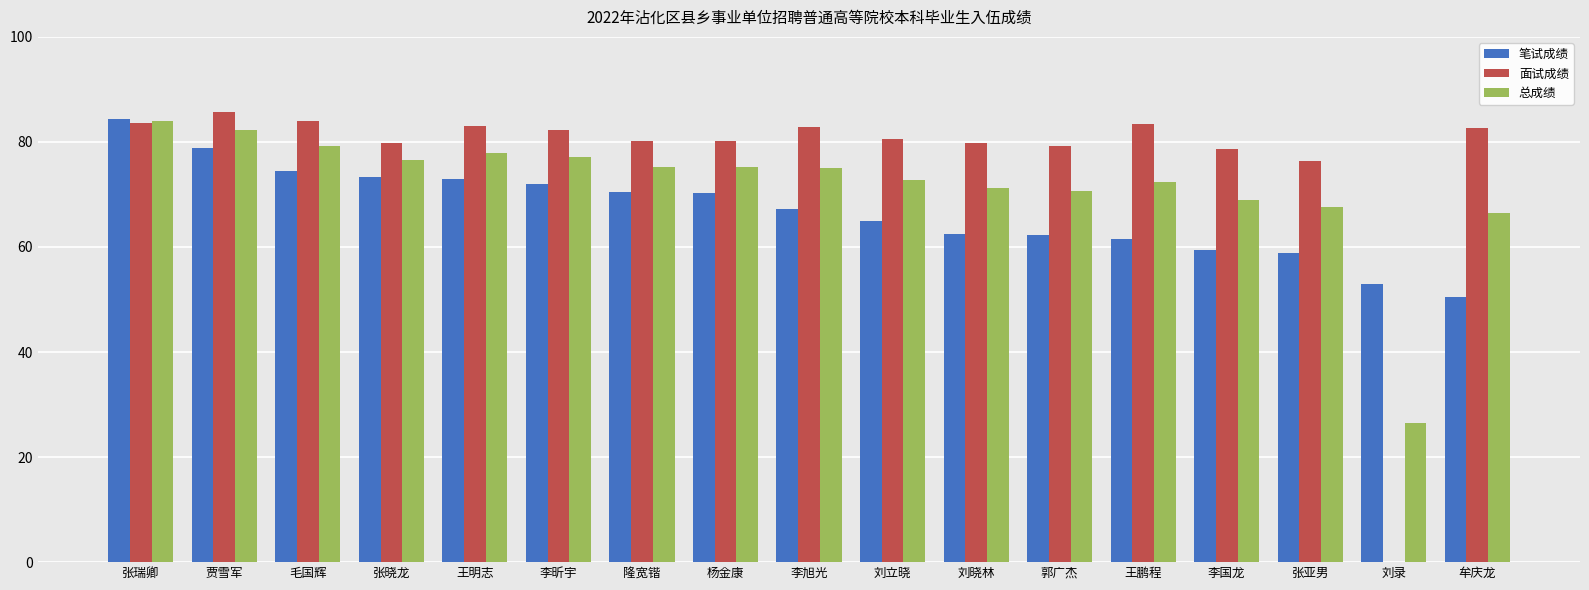

At which category is the sum across all series the highest?

张瑞卿